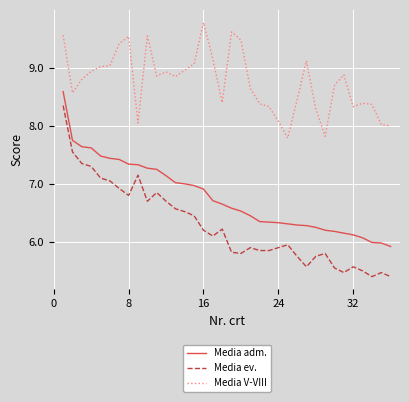

How many lines are shown in the chart?

3